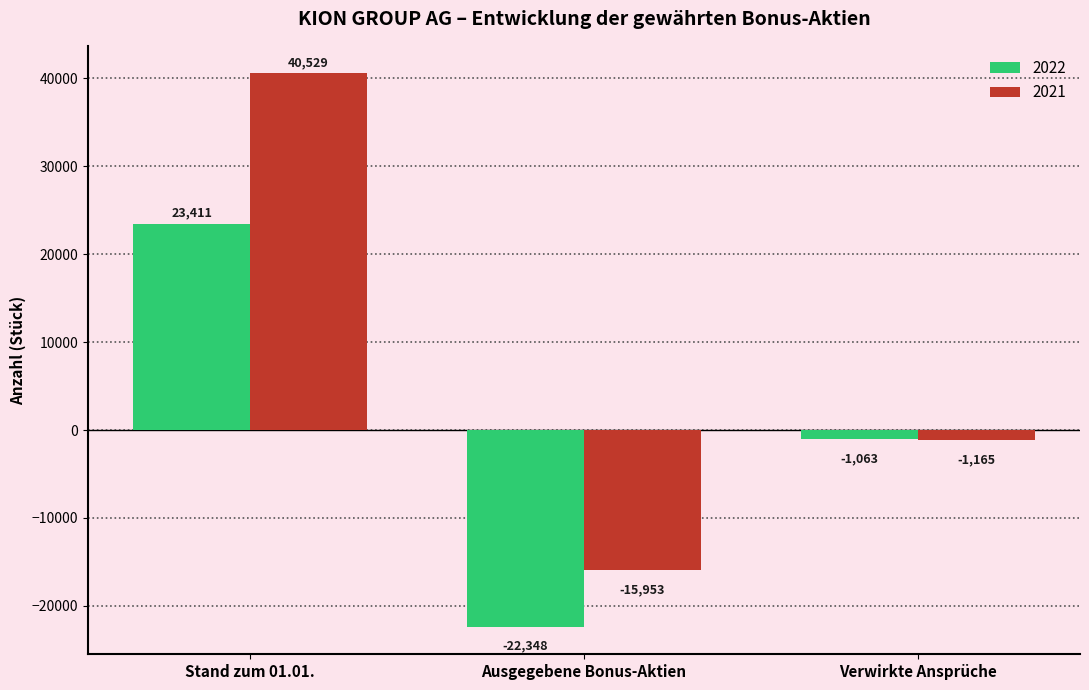

Rank the series by their average value, from highest to lowest.

2021, 2022